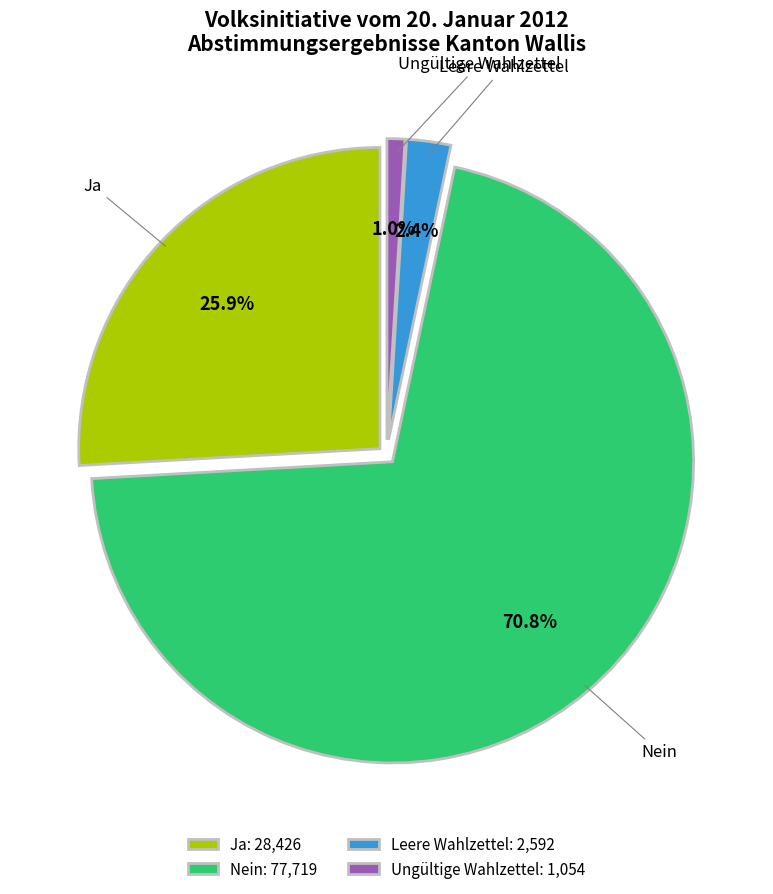

Does Ja represent more than half of the total?

No